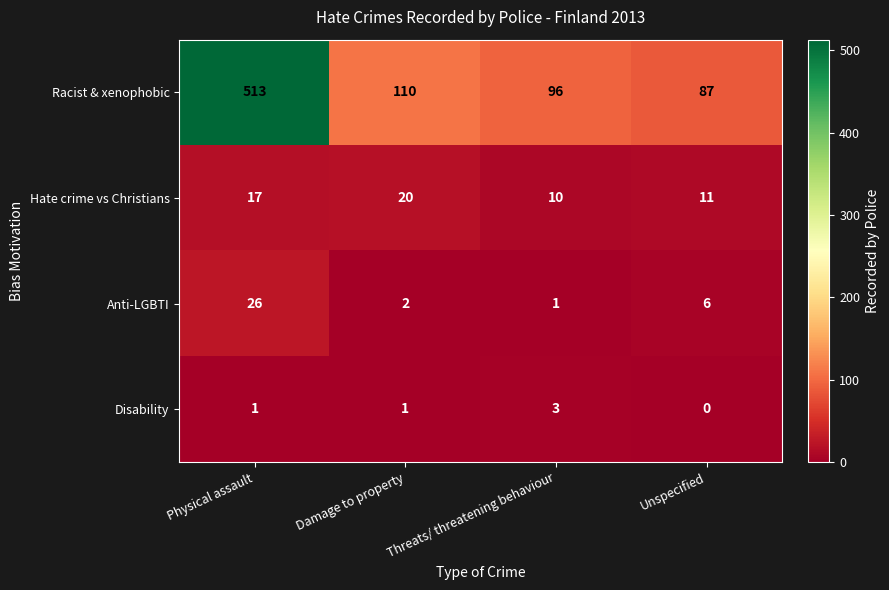

What is the difference between the maximum and minimum values in the Anti-LGBTI series?

25